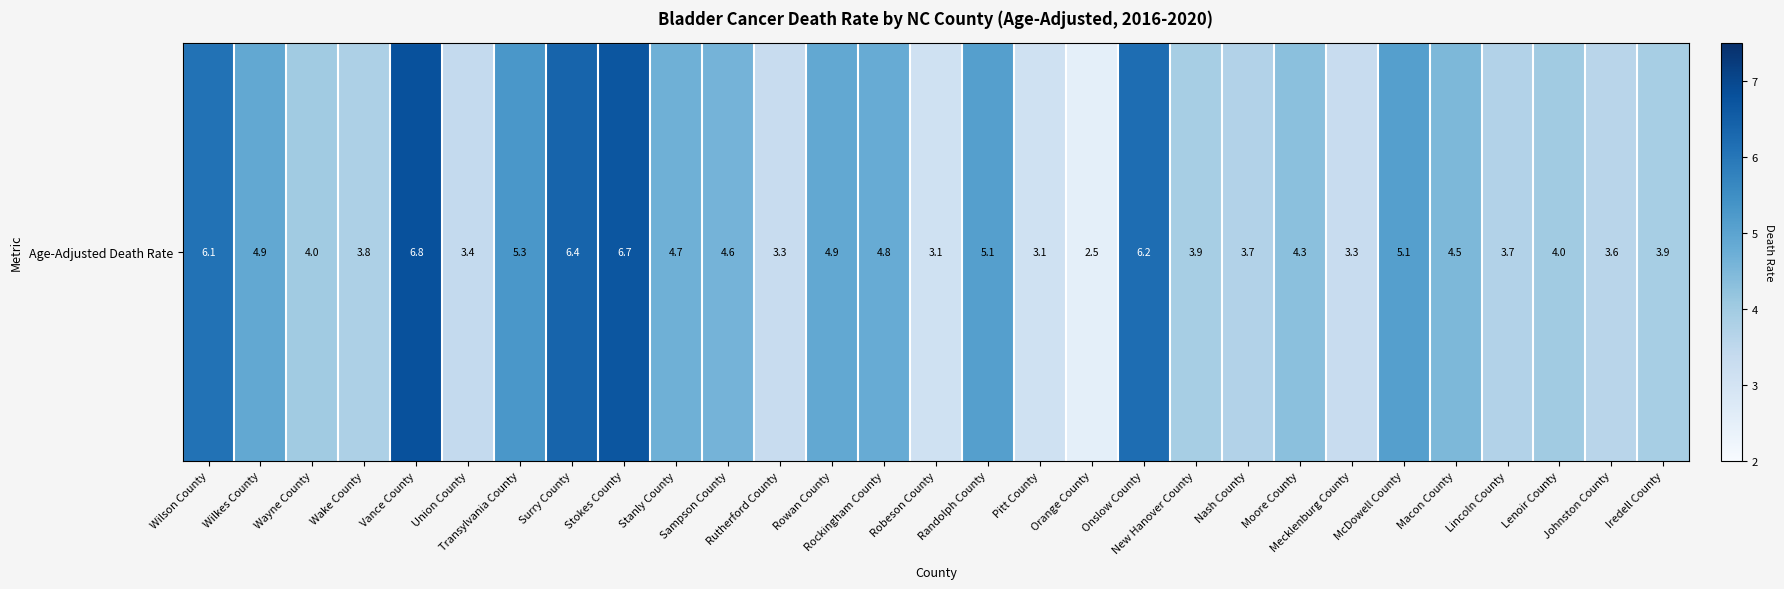

What is the greatest value displayed?

6.8